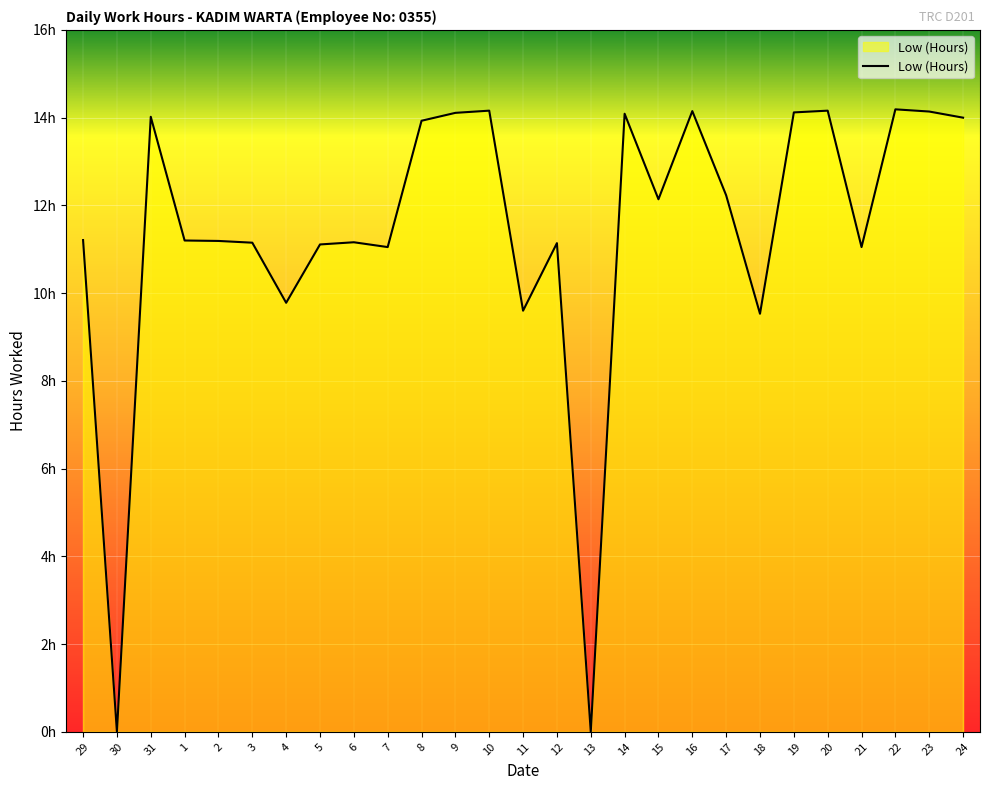

Reading left to right, what are all the values shown in this chart?

11.2	0.0	14.0	11.2	11.2	11.2	9.8	11.1	11.2	11.1	13.9	14.1	14.2	9.6	11.1	0.0	14.1	12.1	14.2	12.2	9.5	14.1	14.2	11.1	14.2	14.1	14.0